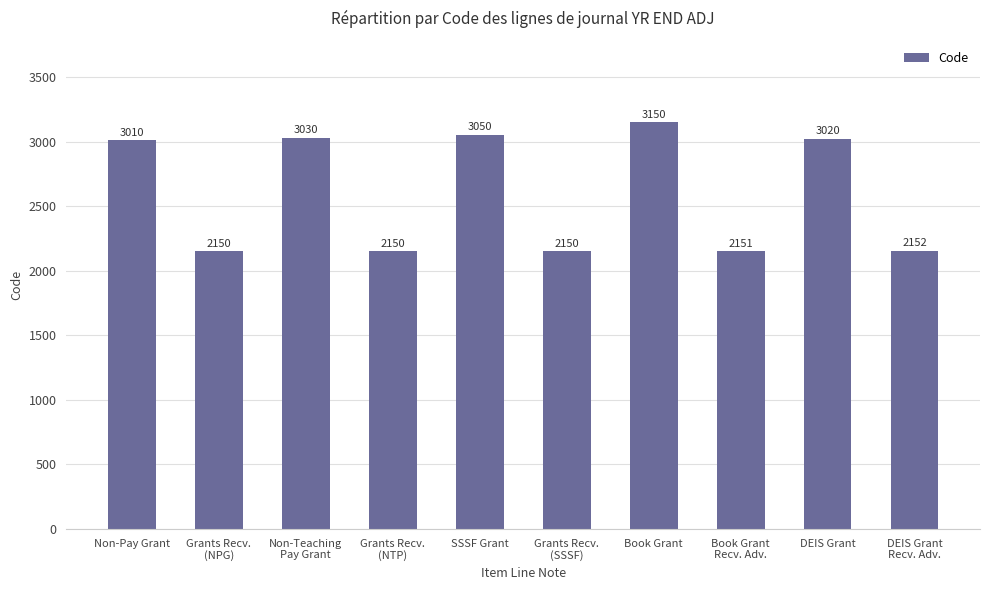

What is the difference between the maximum and minimum values?

1000